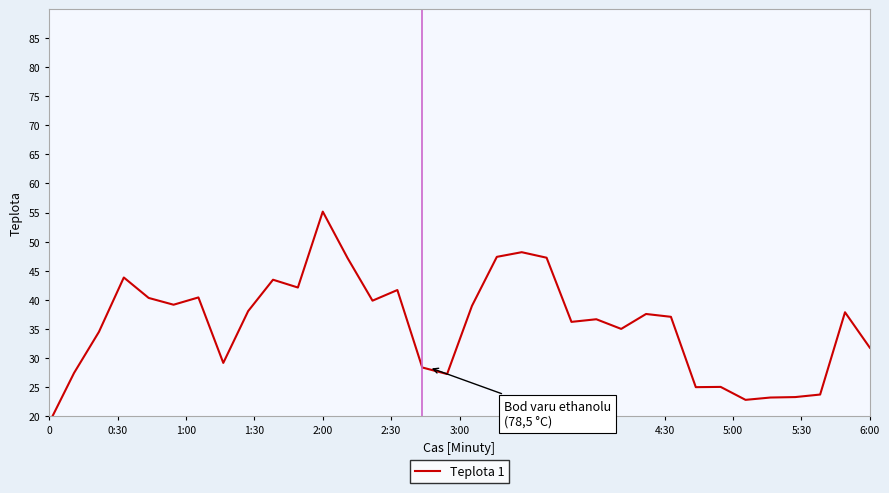

What is the value of the 17th point from the left?

27.2